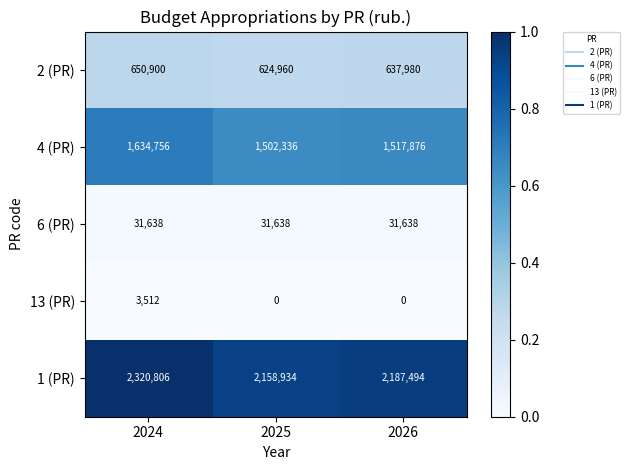

The 13 (PR) series shows 0 at 2025. True or false?

True